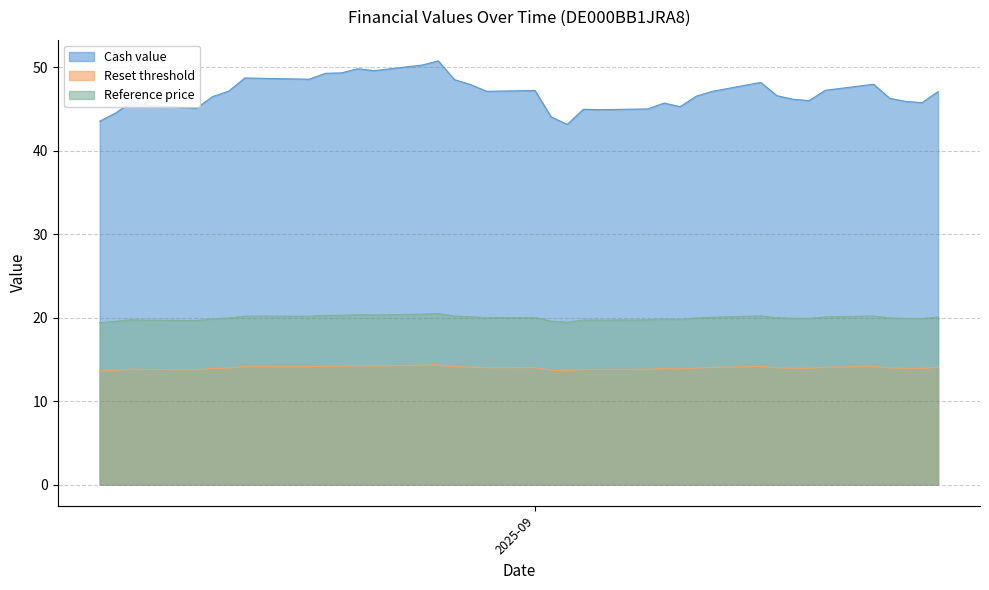

What is the sum of the Reset threshold values at 2025-08-22 and 2025-09-05?

28.0